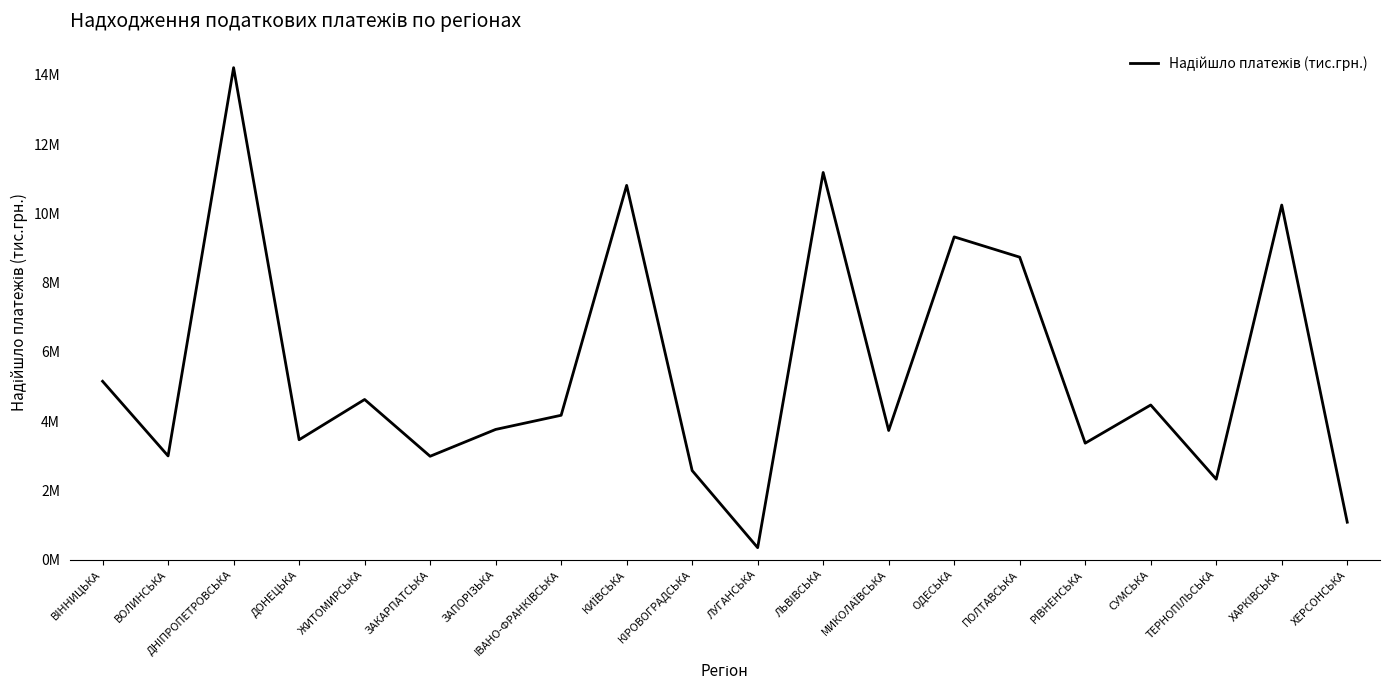

Reading left to right, extract all data points from this chart.

5151890.9	2997231.6	14203228.5	3464330.5	4626092.5	2987513.6	3761687.5	4170685.0	10805647.4	2574434.1	349204.7	11178258.1	3731494.5	9319733.3	8734018.5	3365644.2	4467112.9	2326120.6	10238134.2	1084634.6